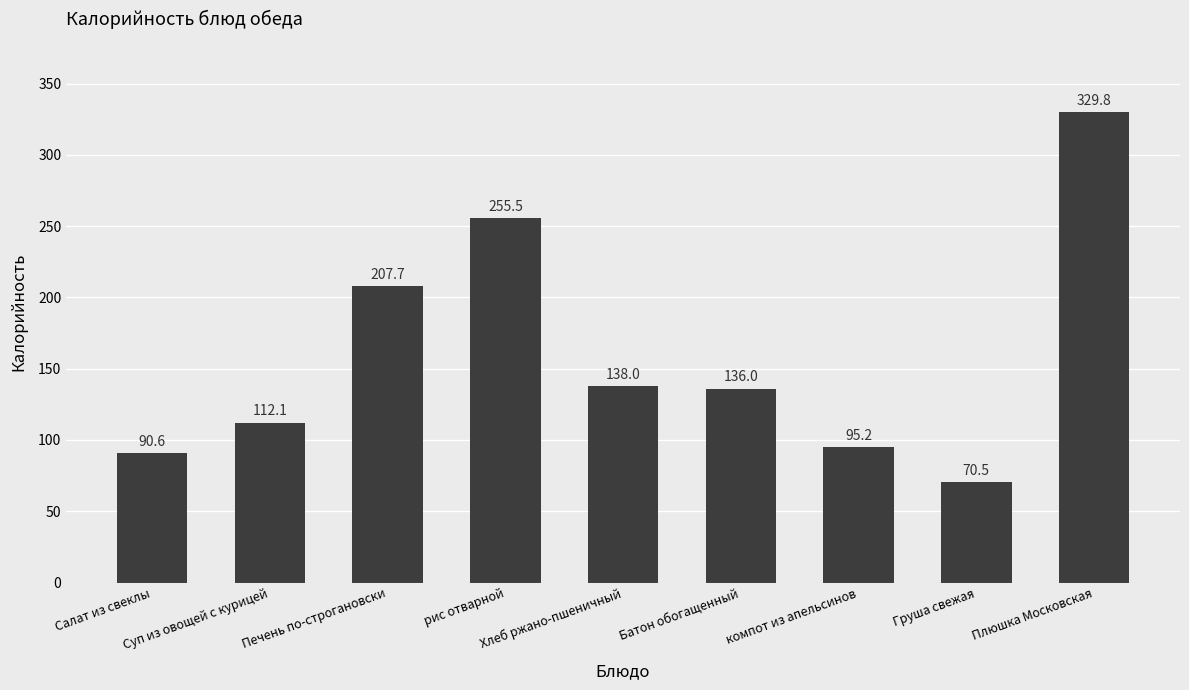

List the labels in order of value, largest first.

Плюшка Московская, рис отварной, Печень по-строгановски, Хлеб ржано-пшеничный, Батон обогащенный, Суп из овощей с курицей, компот из апельсинов, Салат из свеклы, Груша свежая